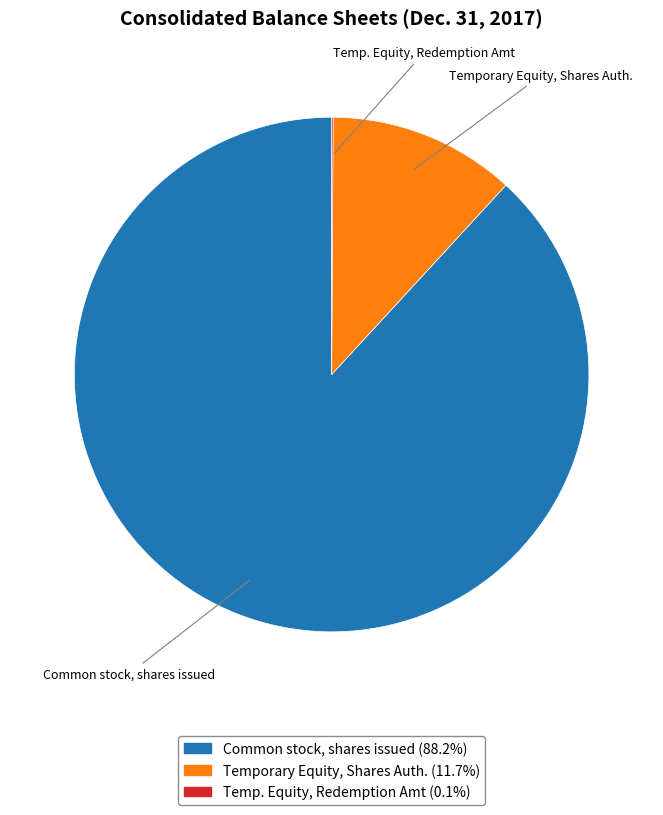

Is there any slice that represents more than half of the pie?

Yes